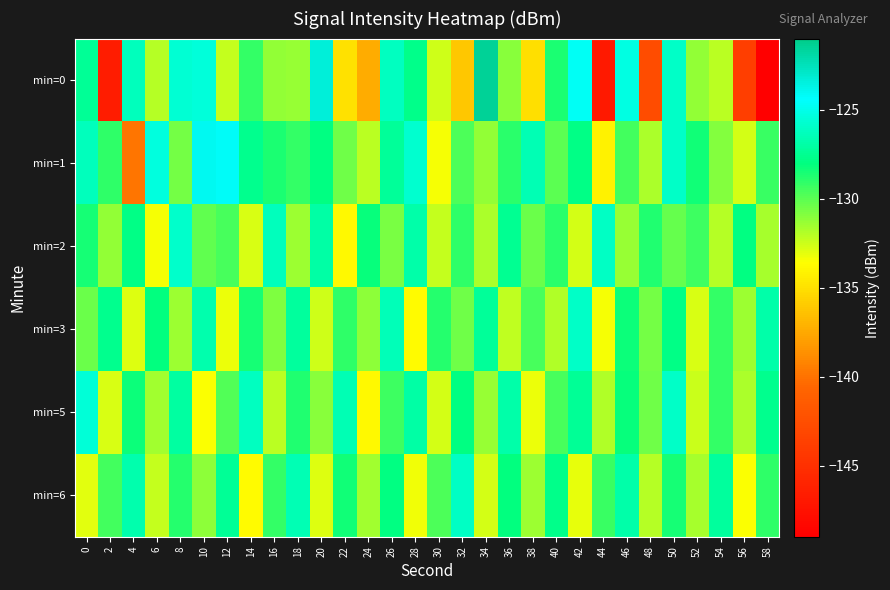

Reading right to left, transcribe all the data shown in this chart.

min=0: 58=-149.0	56=-143.8	54=-132.1	52=-131.3	50=-126.0	48=-142.7	46=-125.2	44=-146.8	42=-124.6	40=-128.6	38=-135.0	36=-131.0	34=-121.5	32=-136.1	30=-132.5	28=-127.7	26=-126.2	24=-137.4	22=-135.0	20=-123.4	18=-131.3	16=-131.2	14=-129.1	12=-132.3	10=-125.4	8=-125.6	6=-132.0	4=-126.4	2=-146.7	0=-127.4
min=1: 58=-129.3	56=-132.7	54=-130.9	52=-128.4	50=-126.0	48=-131.8	46=-129.5	44=-134.2	42=-127.8	40=-130.0	38=-126.5	36=-128.9	34=-131.2	32=-129.7	30=-133.4	28=-125.8	26=-127.3	24=-132.1	22=-130.5	20=-128.0	18=-129.1	16=-128.6	14=-127.6	12=-124.3	10=-124.0	8=-130.6	6=-125.3	4=-139.9	2=-129.1	0=-126.4
min=2: 58=-131.7	56=-127.9	54=-132.0	52=-129.4	50=-130.2	48=-128.7	46=-131.3	44=-126.1	42=-132.6	40=-128.9	38=-130.4	36=-127.5	34=-131.8	32=-129.0	30=-132.3	28=-126.8	26=-130.7	24=-128.2	22=-133.9	20=-127.0	18=-131.5	16=-126.3	14=-132.8	12=-129.6	10=-130.1	8=-125.9	6=-133.4	4=-127.8	2=-131.2	0=-128.5
min=3: 58=-126.9	56=-131.5	54=-129.2	52=-132.8	50=-127.8	48=-130.6	46=-128.3	44=-133.4	42=-126.0	40=-131.9	38=-129.6	36=-132.2	34=-127.3	32=-130.5	30=-128.8	28=-133.7	26=-126.4	24=-131.1	22=-129.0	20=-132.5	18=-127.2	16=-130.8	14=-128.5	12=-133.2	10=-126.7	8=-131.4	6=-128.1	4=-132.9	2=-127.6	0=-130.3
min=5: 58=-127.6	56=-131.8	54=-129.1	52=-132.4	50=-126.0	48=-130.5	46=-128.2	44=-131.9	42=-127.4	40=-129.6	38=-133.2	36=-126.8	34=-131.3	32=-128.0	30=-132.6	28=-127.0	26=-129.4	24=-133.9	22=-126.5	20=-131.0	18=-128.7	16=-132.1	14=-126.2	12=-129.8	10=-133.5	8=-127.1	6=-131.6	4=-128.3	2=-132.8	0=-125.5
min=6: 58=-129.0	56=-133.5	54=-127.2	52=-131.7	50=-128.5	48=-132.0	46=-126.8	44=-129.3	42=-133.1	40=-127.7	38=-131.4	36=-128.1	34=-132.6	32=-126.1	30=-129.7	28=-133.3	26=-127.9	24=-131.6	22=-128.4	20=-132.9	18=-126.5	16=-129.2	14=-133.7	12=-127.4	10=-131.1	8=-128.8	6=-132.3	4=-126.7	2=-129.5	0=-133.0